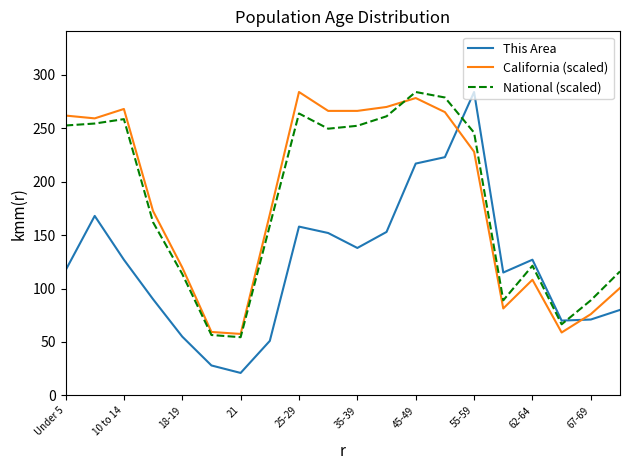

What is the minimum value shown in the chart?

21.0